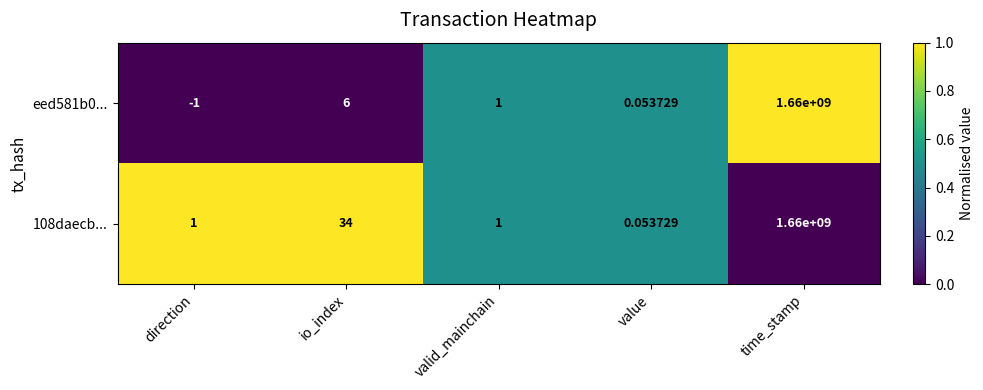

Which series has the largest total across all categories?

108daecb...